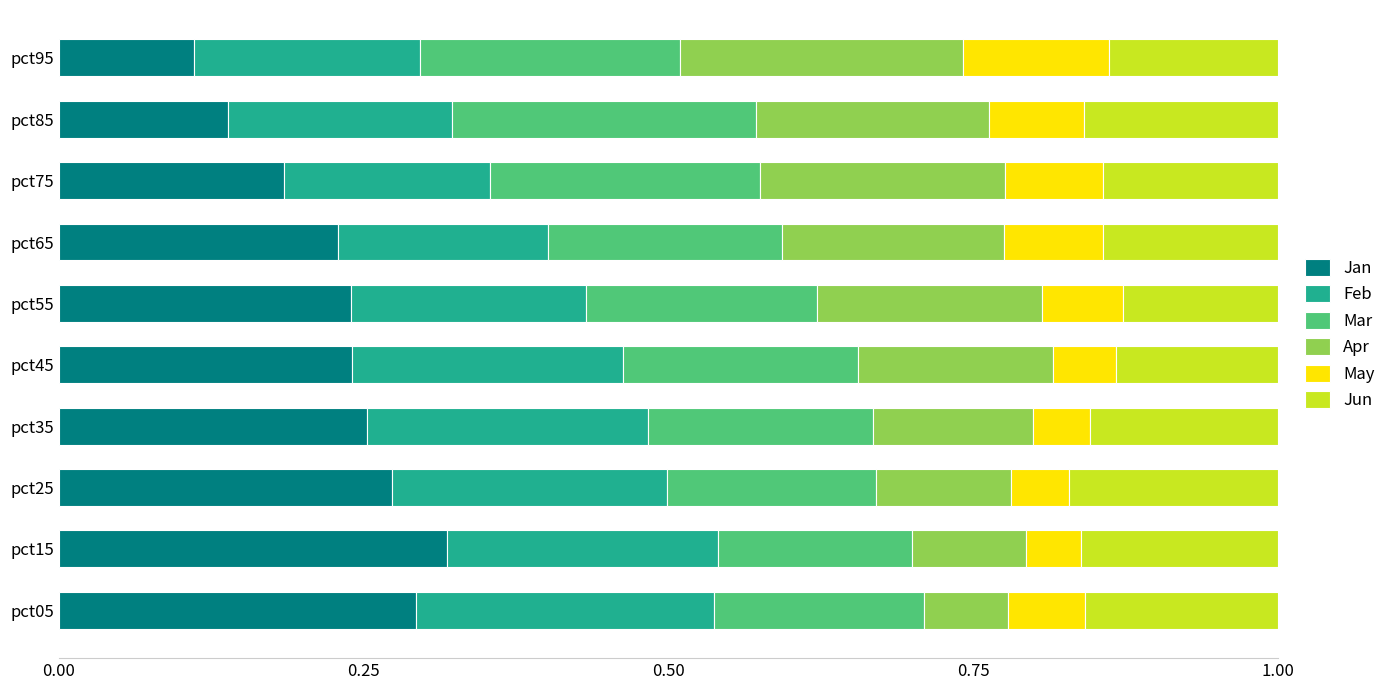

True or false: Jan has a value of 0.1 at pct95.

True